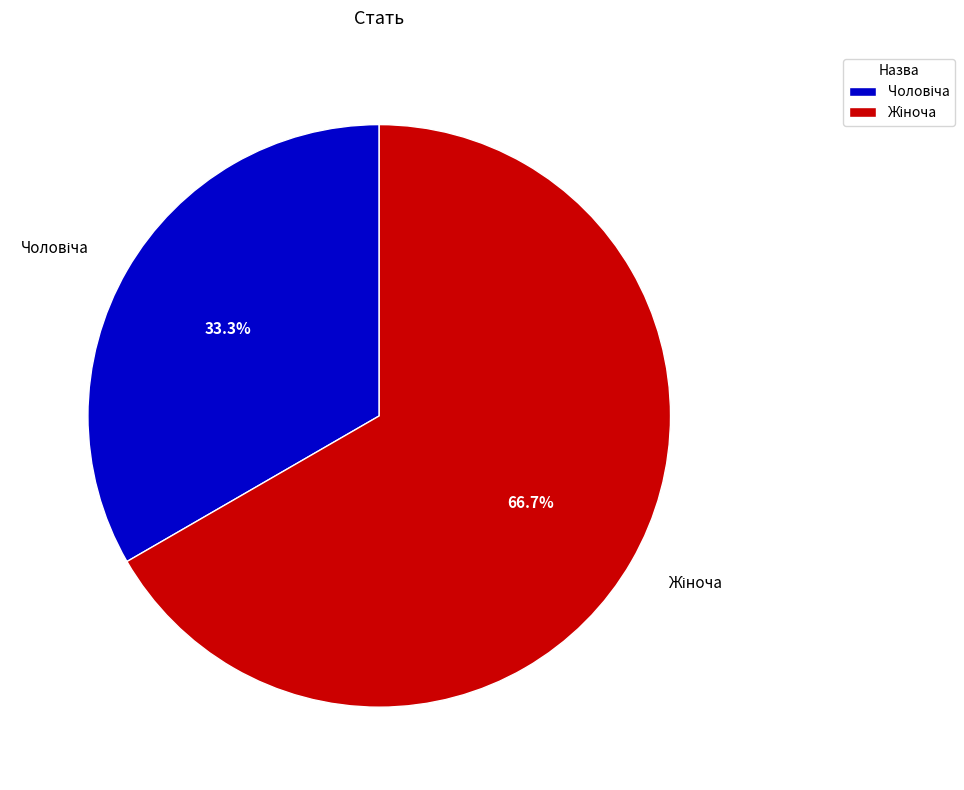

Is there any slice that represents more than half of the pie?

Yes